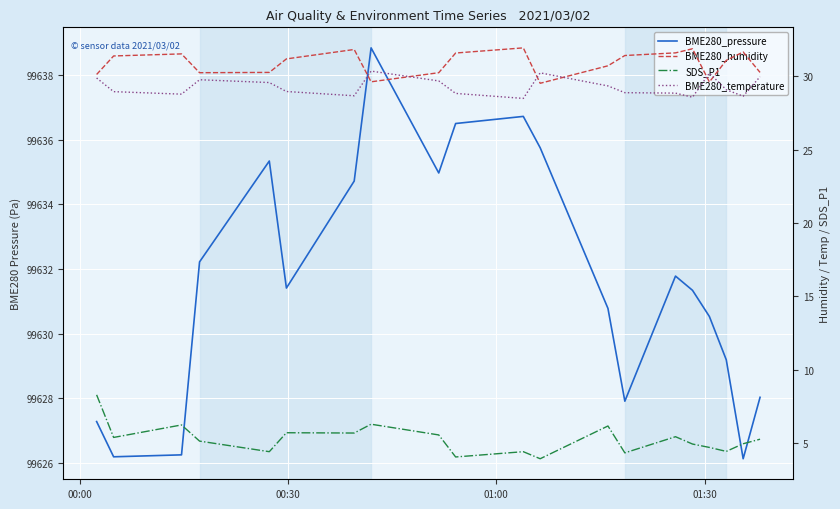

Is the value of SDS_P1 at 4 greater than the value of BME280_humidity at 12?

No